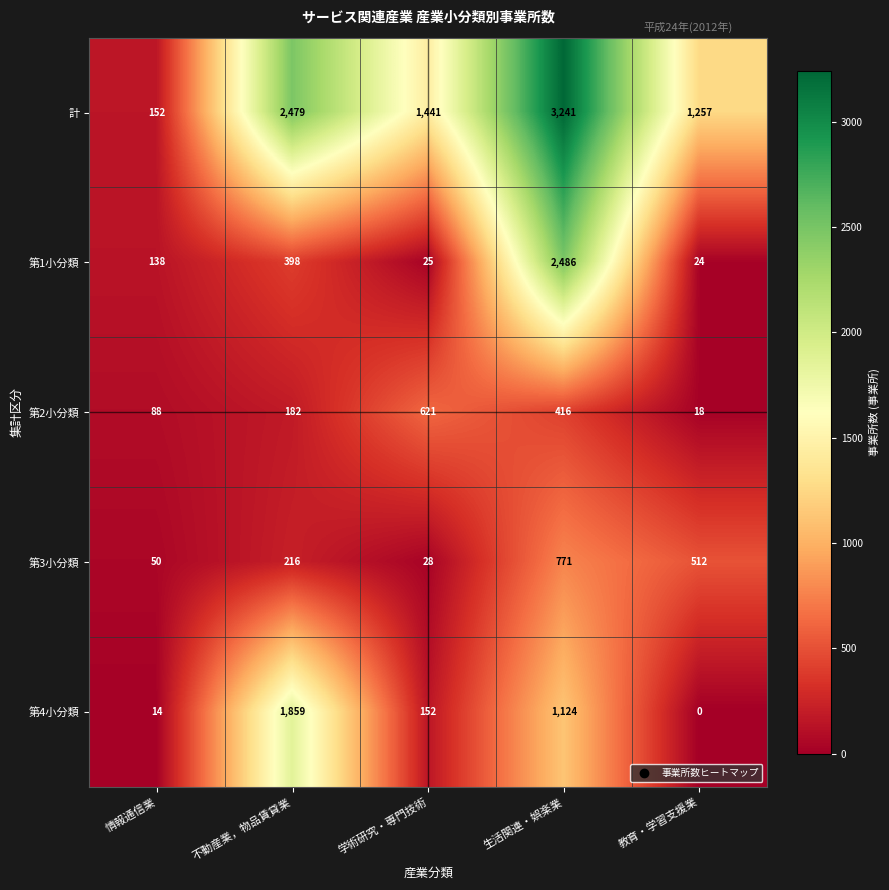

Reading left to right, list all the values displayed in this chart.

計: 情報通信業=152	不動産業，物品賃貸業=2479	学術研究・専門技術=1441	生活関連・娯楽業=3241	教育・学習支援業=1257
第1小分類: 情報通信業=138	不動産業，物品賃貸業=398	学術研究・専門技術=25	生活関連・娯楽業=2486	教育・学習支援業=24
第2小分類: 情報通信業=88	不動産業，物品賃貸業=182	学術研究・専門技術=621	生活関連・娯楽業=416	教育・学習支援業=18
第3小分類: 情報通信業=50	不動産業，物品賃貸業=216	学術研究・専門技術=28	生活関連・娯楽業=771	教育・学習支援業=512
第4小分類: 情報通信業=14	不動産業，物品賃貸業=1859	学術研究・専門技術=152	生活関連・娯楽業=1124	教育・学習支援業=0